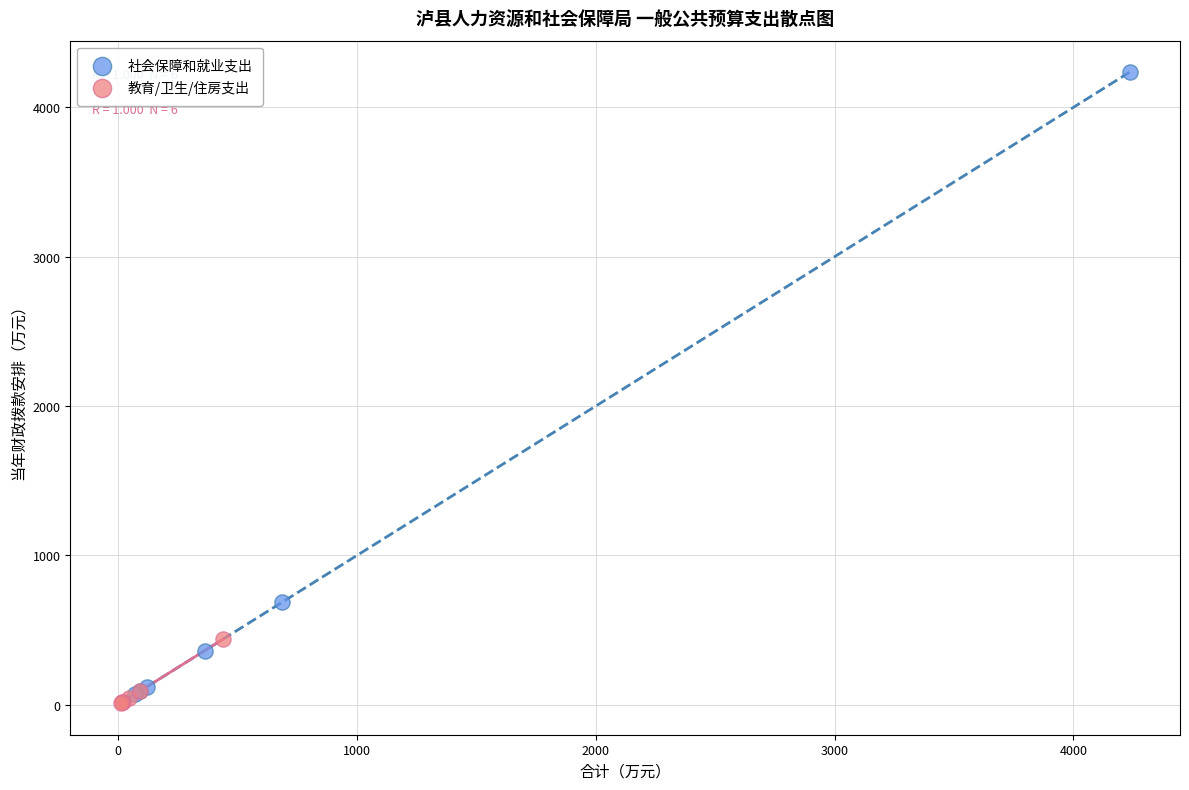

What are all the series names shown in the legend?

社会保障和就业支出, 教育/卫生/住房支出